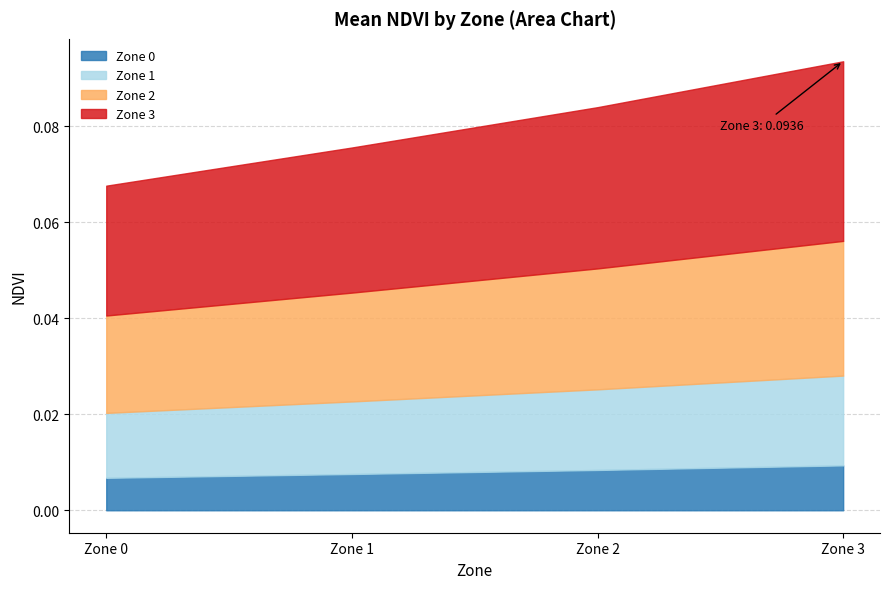

At which label does Zone 0 reach its peak?

Zone 3